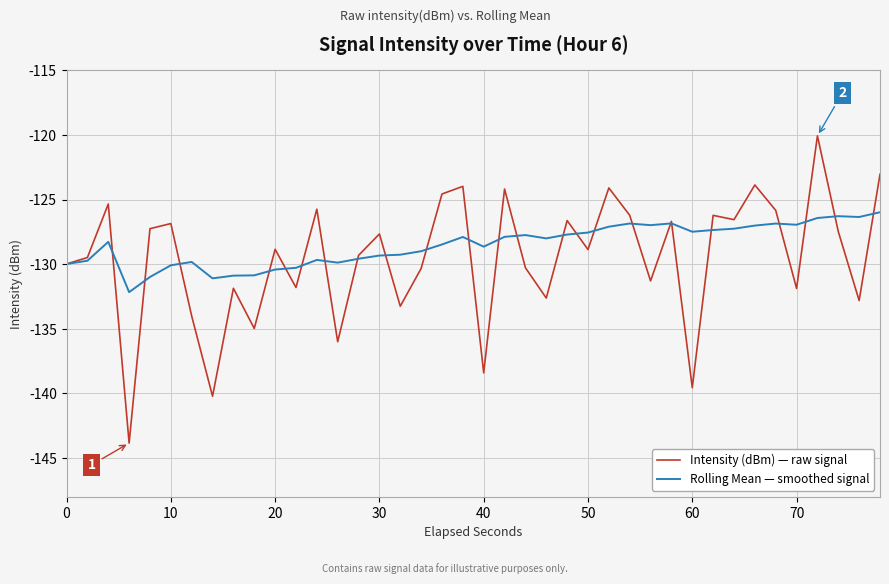

Which series has the widest spread of values?

Intensity (dBm) — raw signal